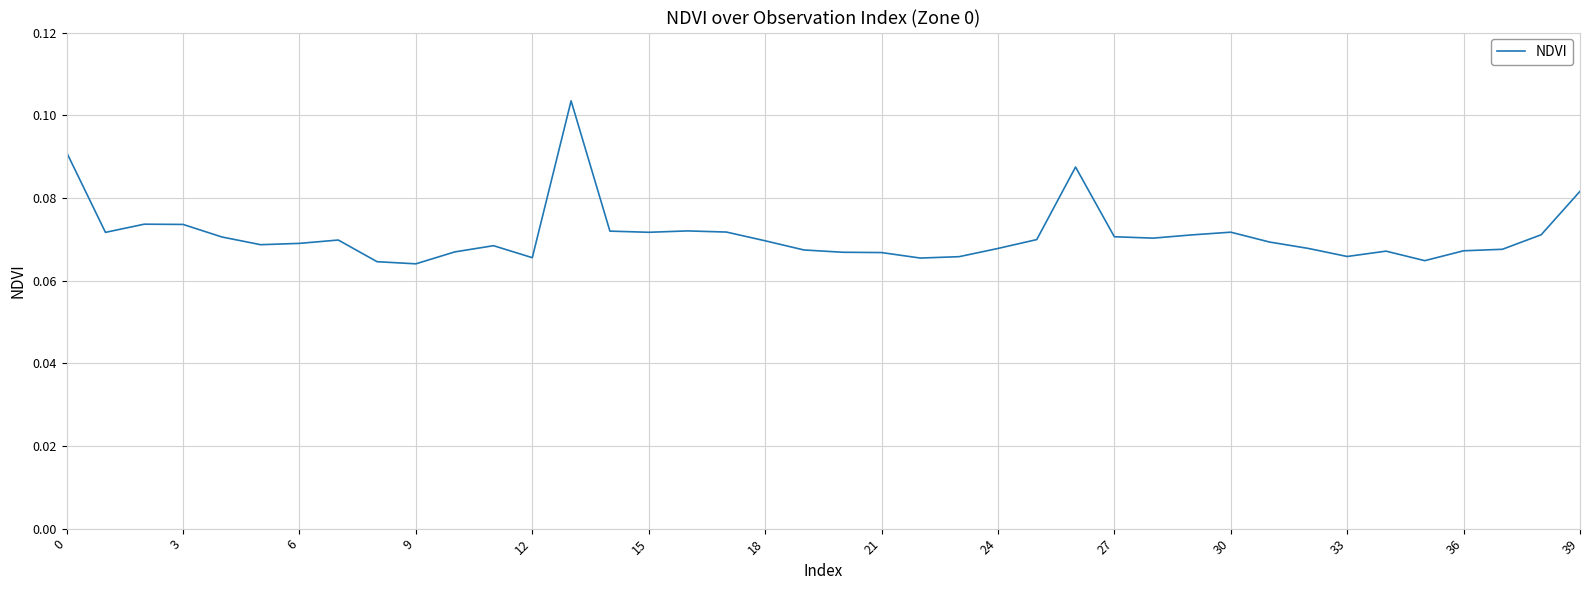

How many lines are shown in the chart?

1